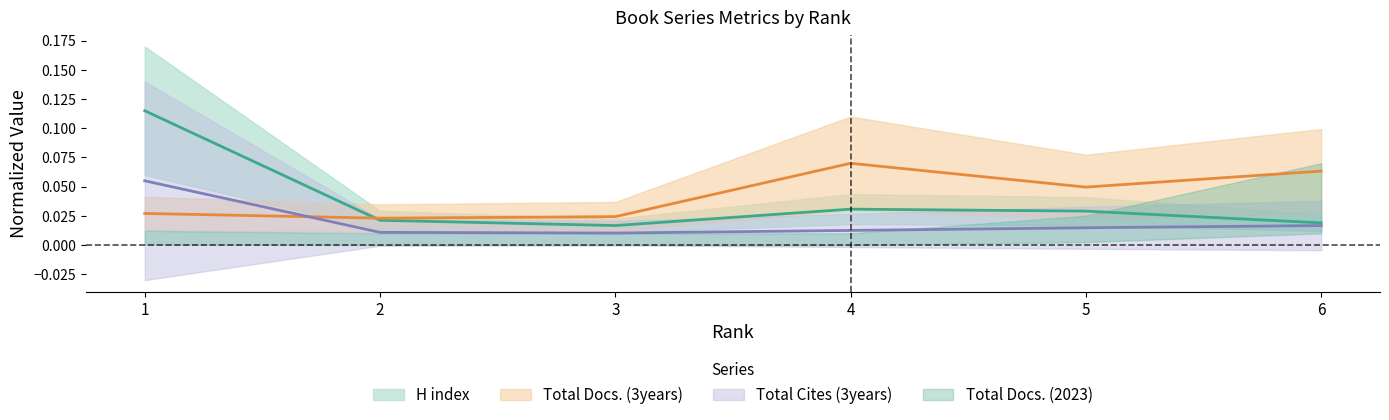

True or false: Total Docs. (3years) has a value of 0.0 at 6.

False